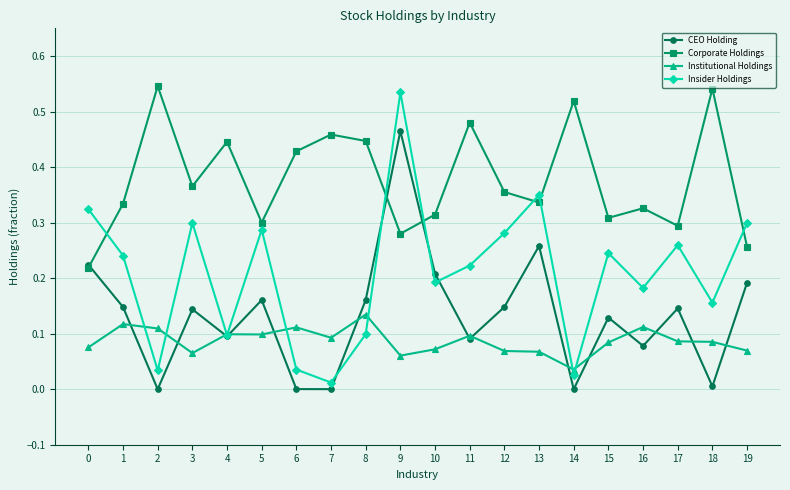

At which category does Institutional Holdings reach its first local valley?

3